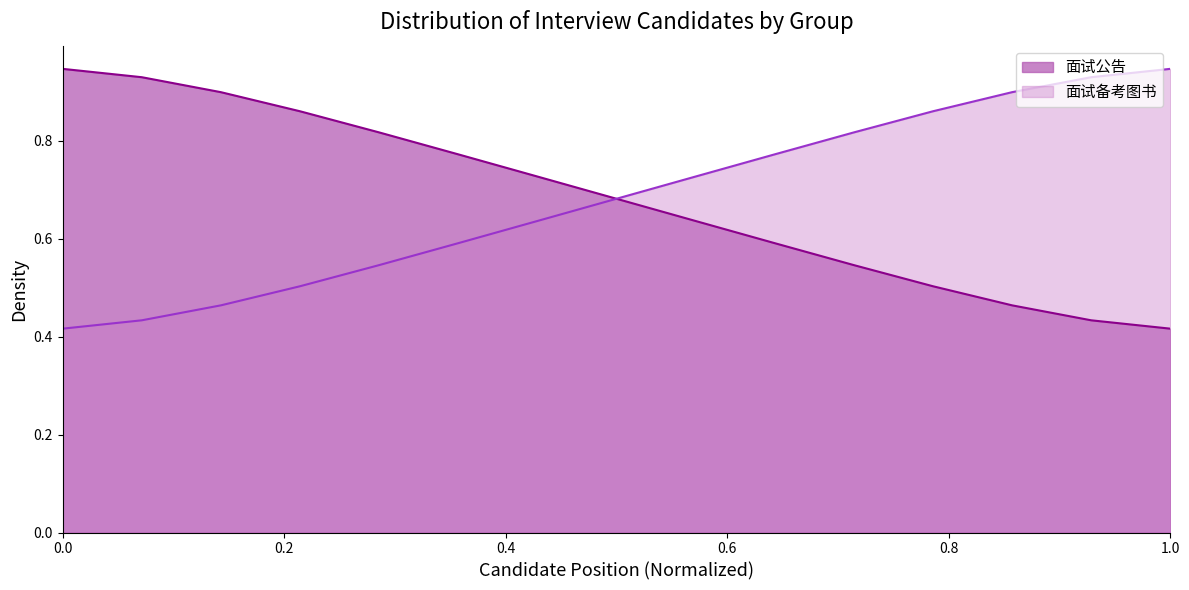

What is the value of the 面试备考图书 point at the 2nd from the left?

0.4